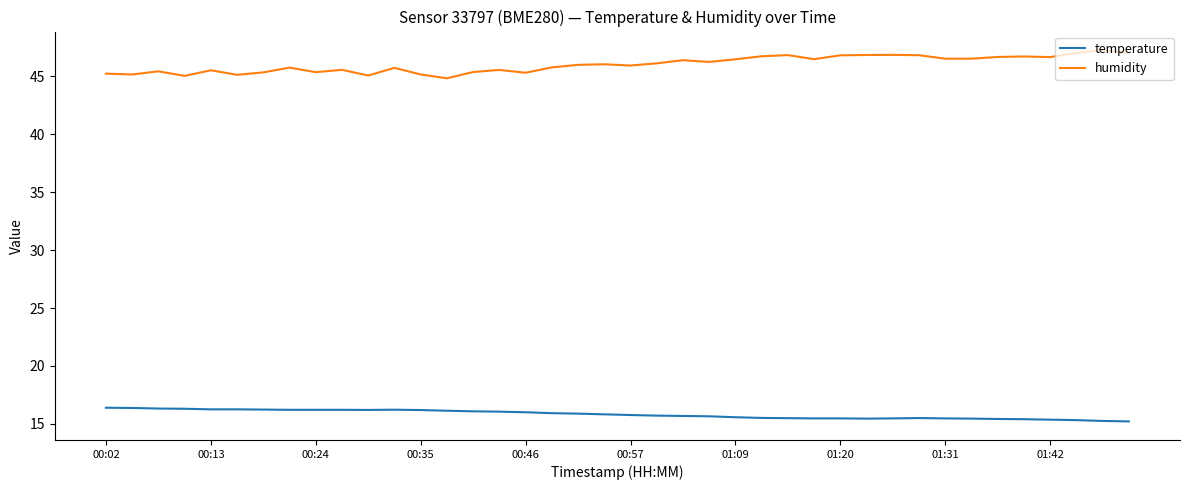

Which series has the largest total across all categories?

humidity